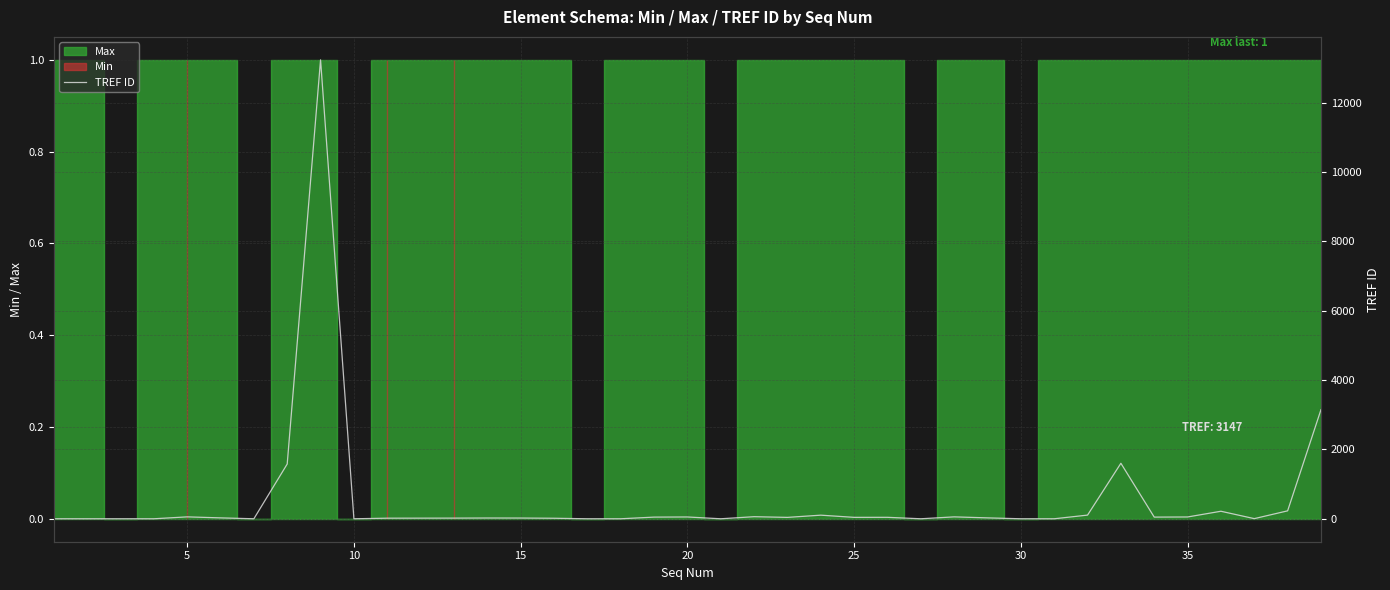

Is it true that the value at 11 is 18?

True